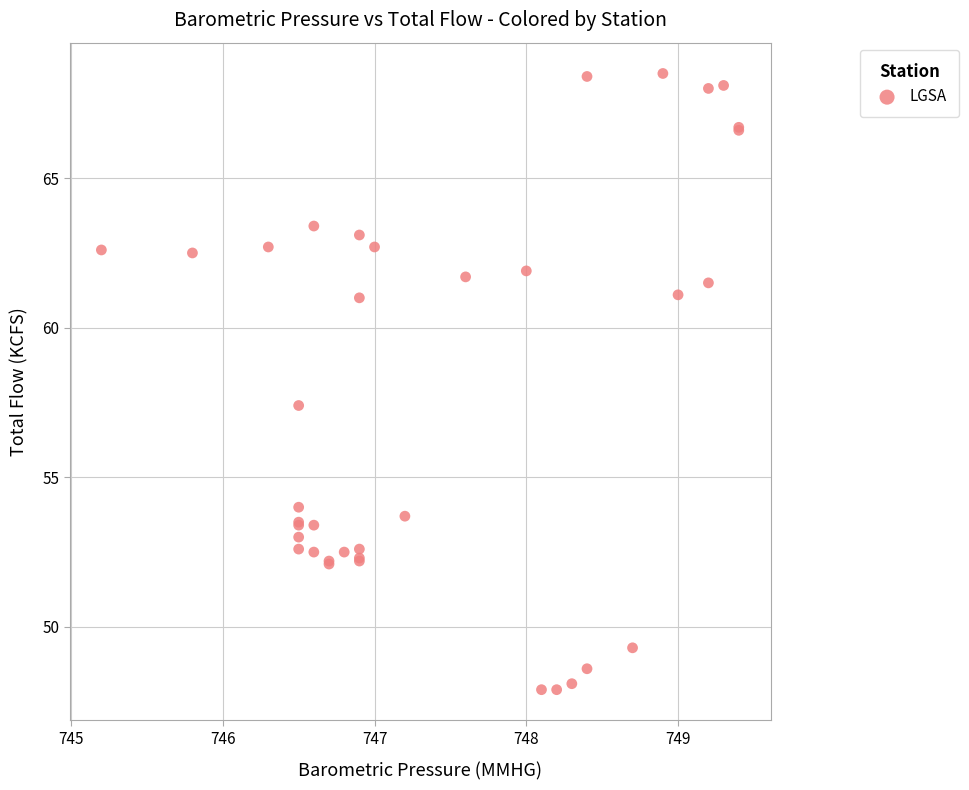

What Y value in the scatter plot is closest to 58?

57.4